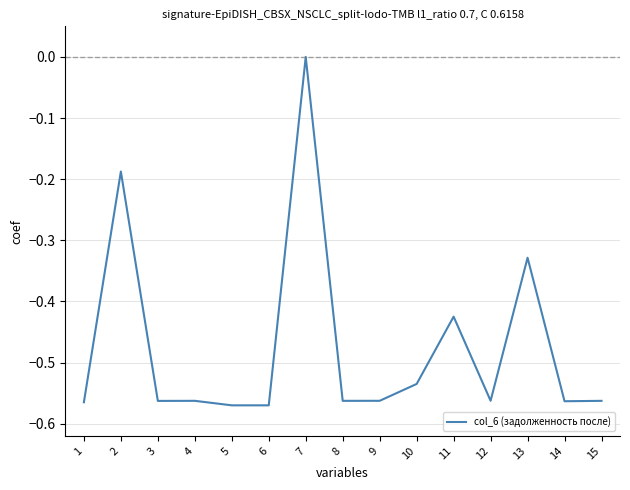

How many values are below 0?

14